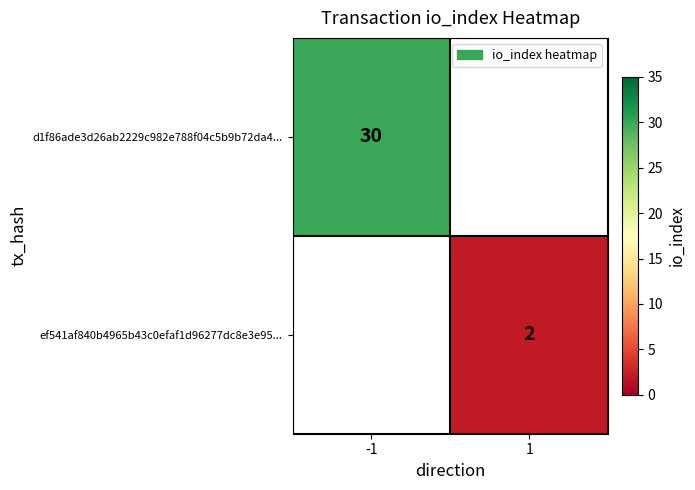

The value of d1f86ade3d26ab2229c982e788f04c5b9b72da4... at -1 is 30. True or false?

True